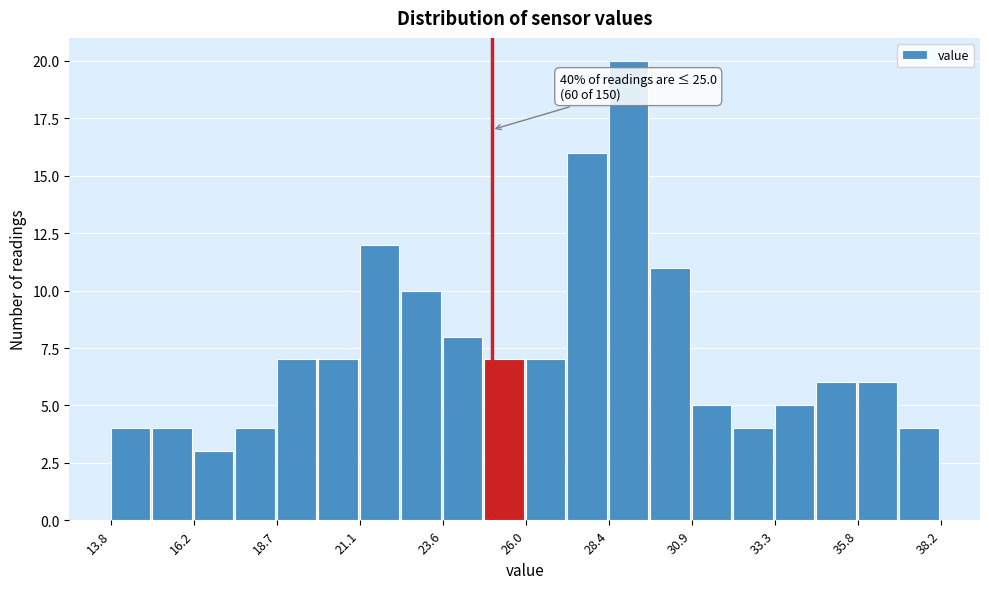

Read against the x-axis, roughly where is the centre of the tallest bar?

29.0